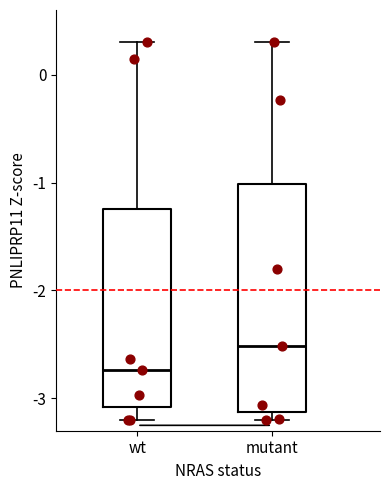

Reading left to right, transcribe this box plot: for each box, give where its median line is, the range the box spans, and where its two whiskers end, as read against the y-axis. The values are not printed on the chart, so give them approximately, as read against the axis.

wt: median -2.7, box -3.1 to -1.2, whiskers -3.2 to 0.3
mutant: median -2.5, box -3.1 to -1.0, whiskers -3.2 to 0.3